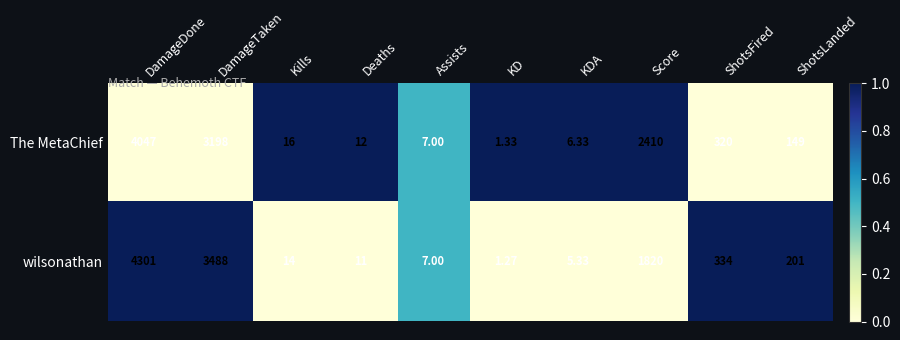

At which category does the chart reach its peak across all series?

DamageDone